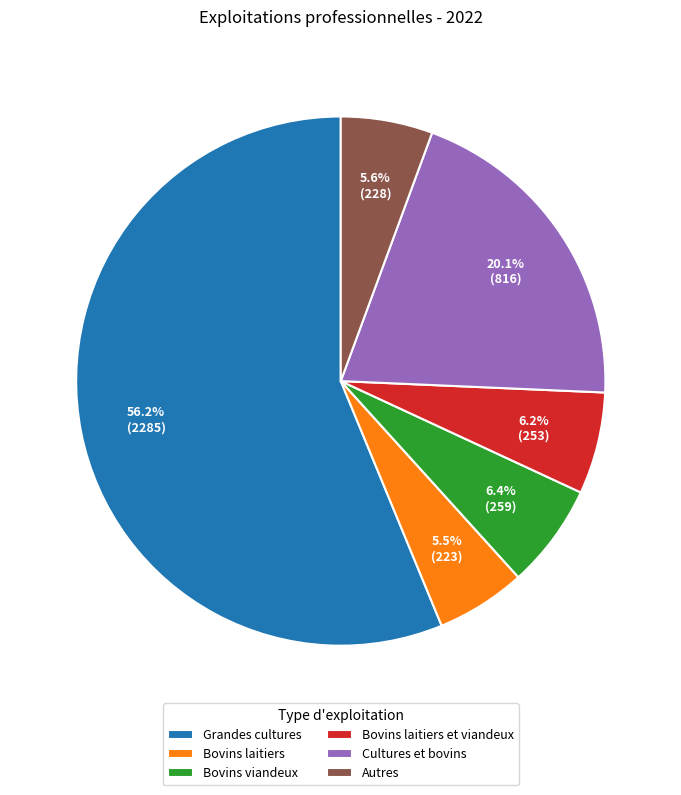

Which slice is the largest?

Grandes cultures